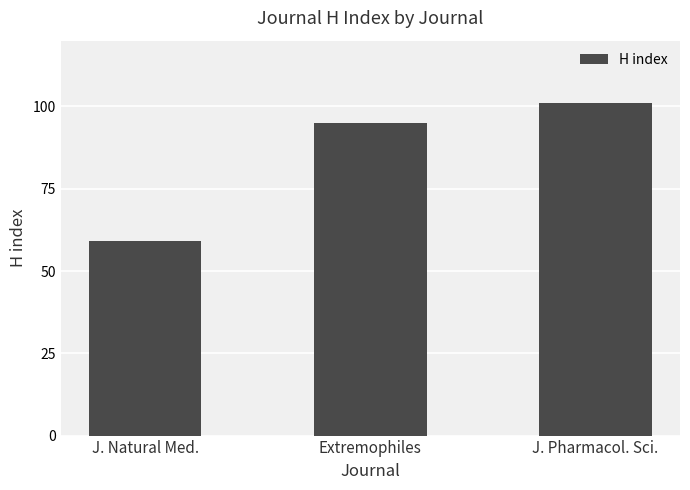

What is the approximate value at J. Pharmacol. Sci.?

101